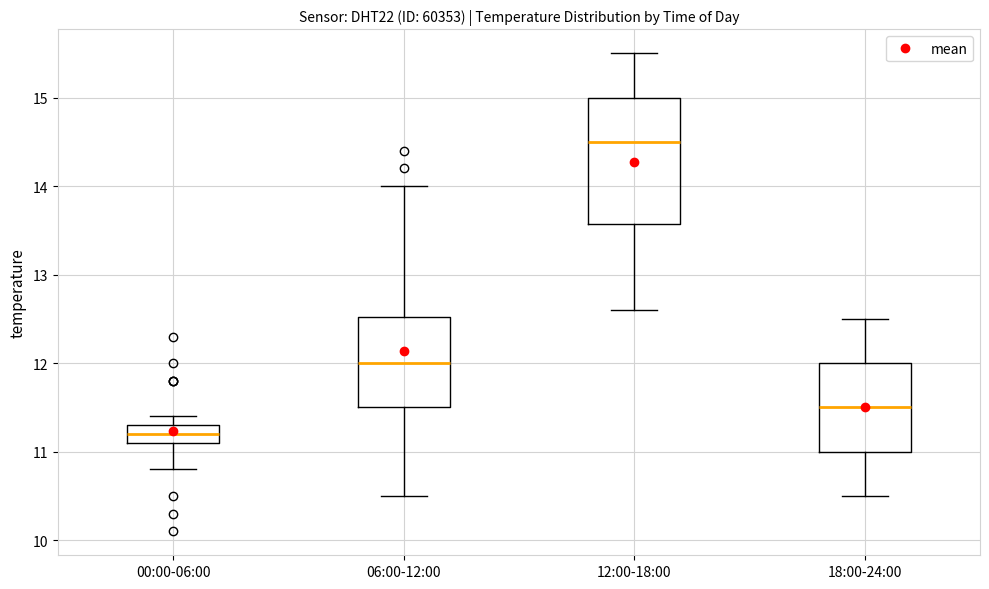

Reading left to right, transcribe this box plot: for each box, give where its median line is, the range the box spans, and where its two whiskers end, as read against the y-axis. The values are not printed on the chart, so give them approximately, as read against the axis.

00:00-06:00: median 11.2, box 11.1 to 11.3, whiskers 10.8 to 11.4
06:00-12:00: median 12.0, box 11.5 to 12.5, whiskers 10.5 to 14.0
12:00-18:00: median 14.5, box 13.6 to 15.0, whiskers 12.6 to 15.5
18:00-24:00: median 11.5, box 11.0 to 12.0, whiskers 10.5 to 12.5